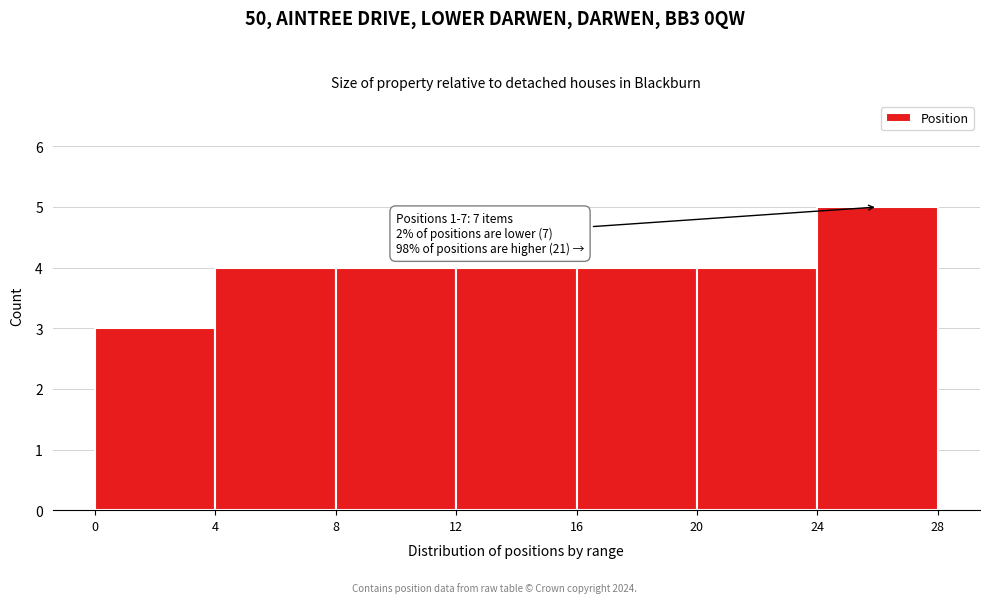

Over which range of the x-axis is the bar tallest?

24 to 28